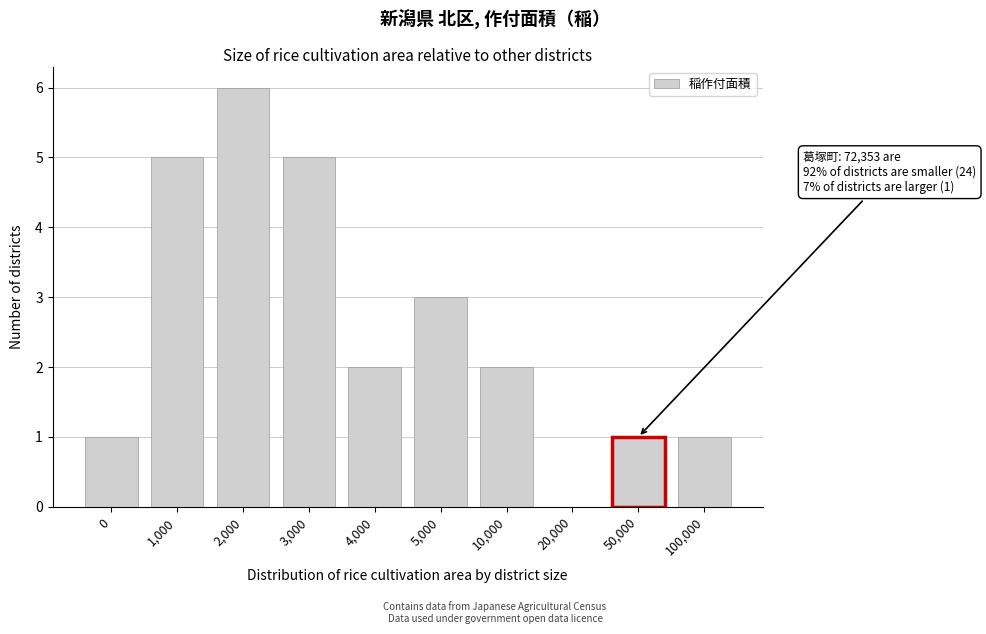

Reading left to right, extract all data points from this chart.

0=1	1,000=5	2,000=6	3,000=5	4,000=2	5,000=3	10,000=2	20,000=0	50,000=1	100,000=1